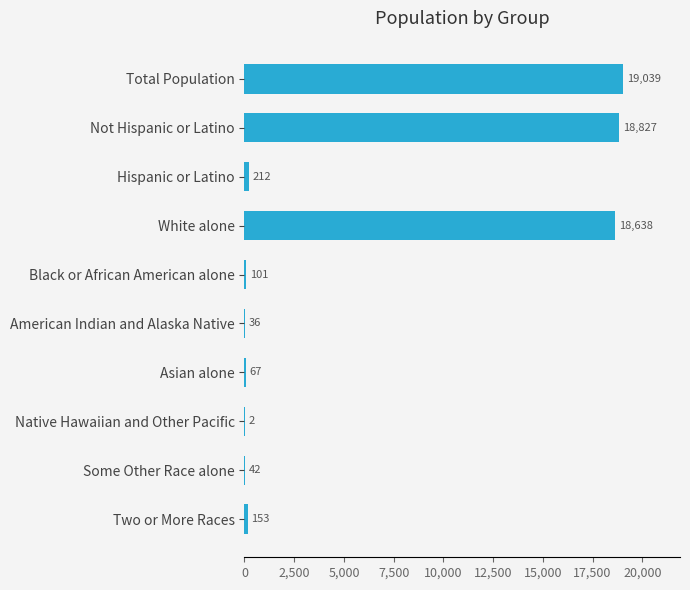

What is the sum of all values?

57117